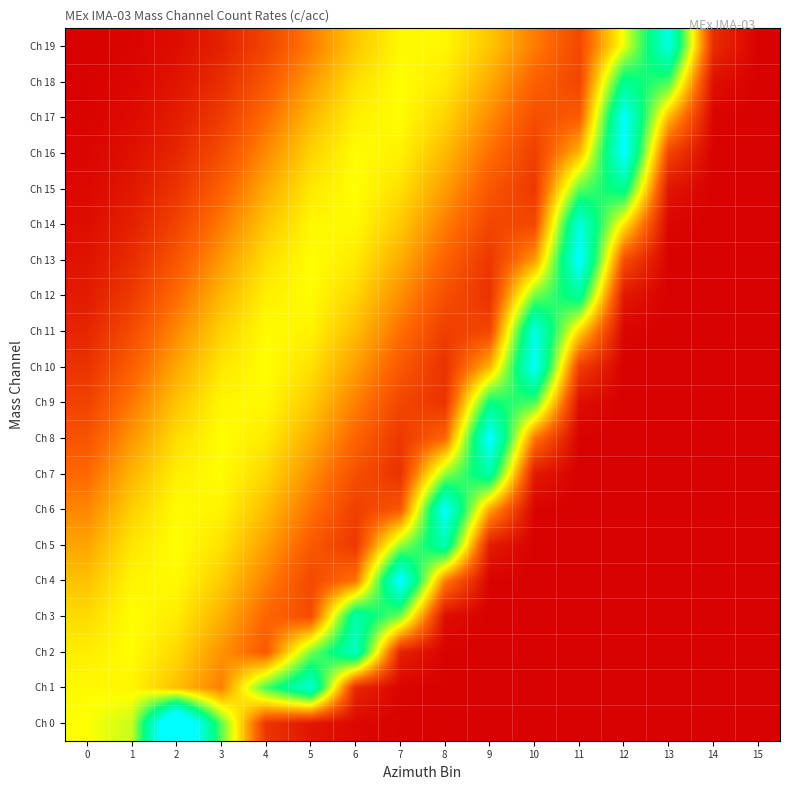

Rank the series at 7 from highest to lowest value.

Ch 4, Ch 3, Ch 5, Ch 18, Ch 17, Ch 19, Ch 16, Ch 15, Ch 14, Ch 13, Ch 12, Ch 11, Ch 10, Ch 6, Ch 9, Ch 8, Ch 7, Ch 2, Ch 1, Ch 0